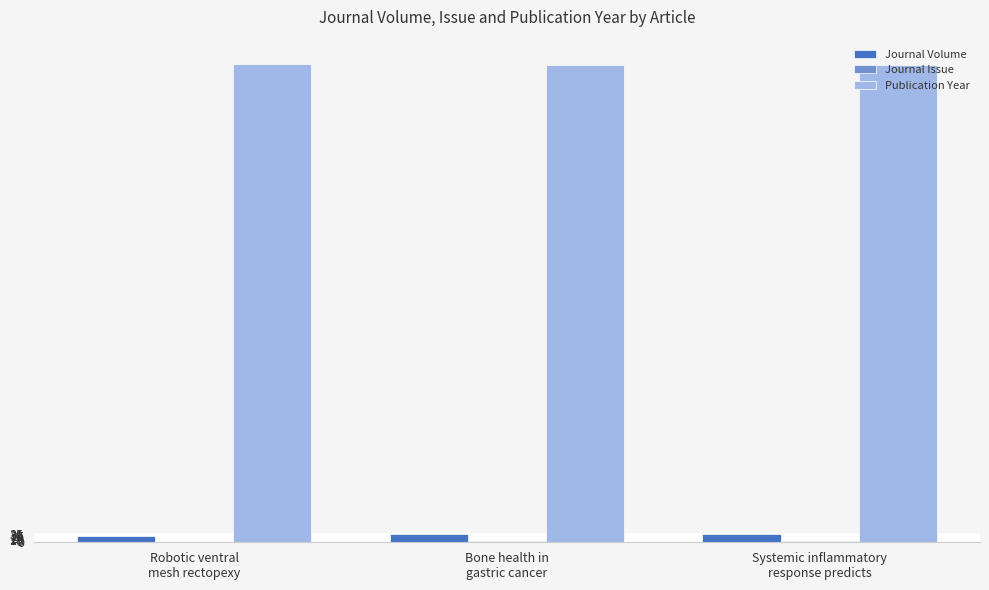

Which series has the largest total across all categories?

Publication Year